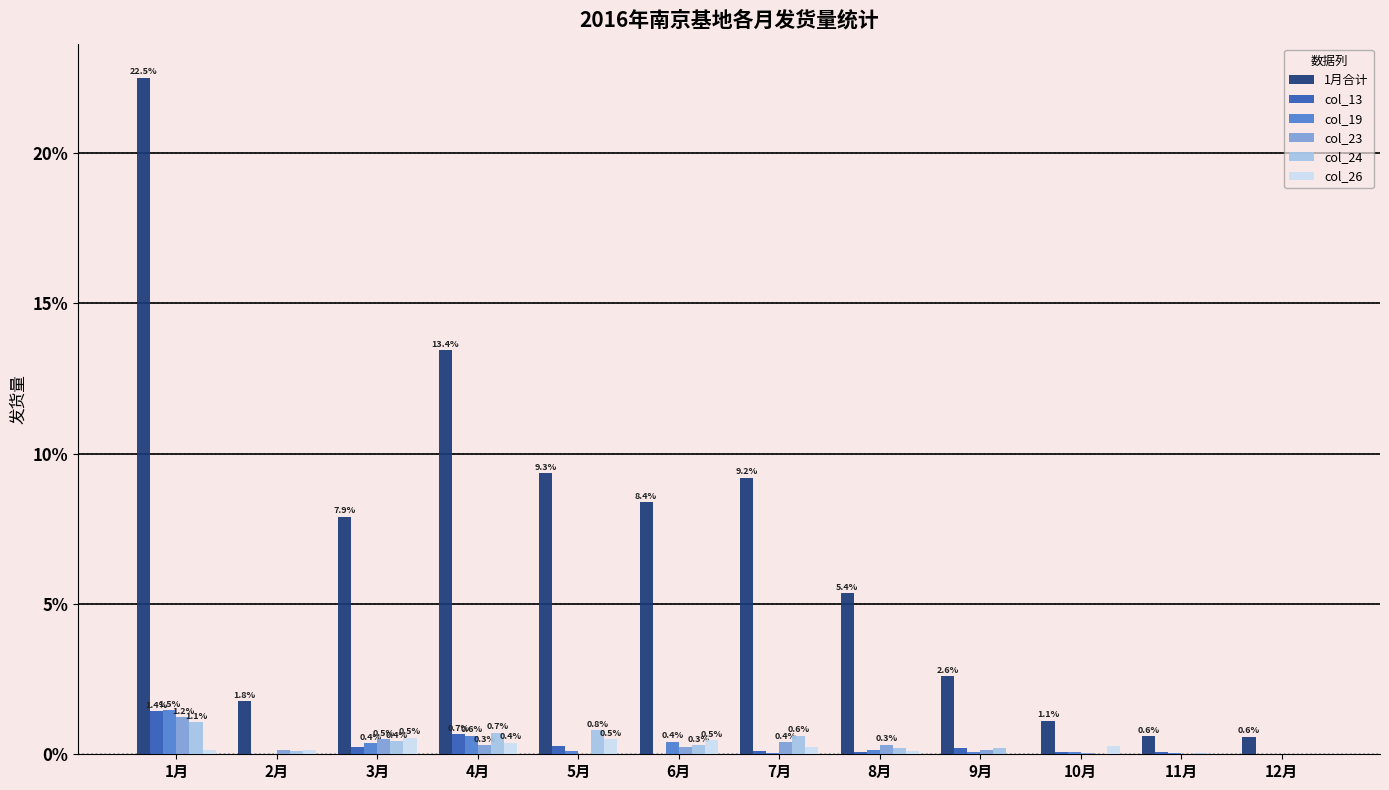

What are all the series names shown in the legend?

1月合计, col_13, col_19, col_23, col_24, col_26